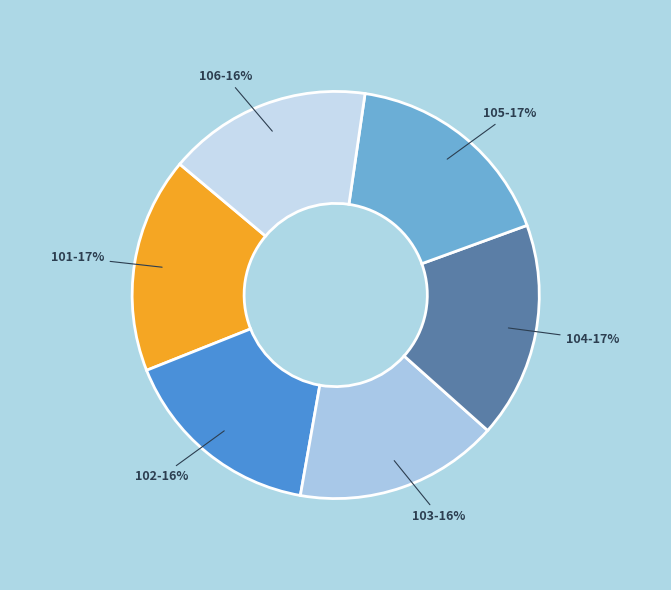

What is the ratio of the value at 103-16% to the value at 101-17%?

0.9